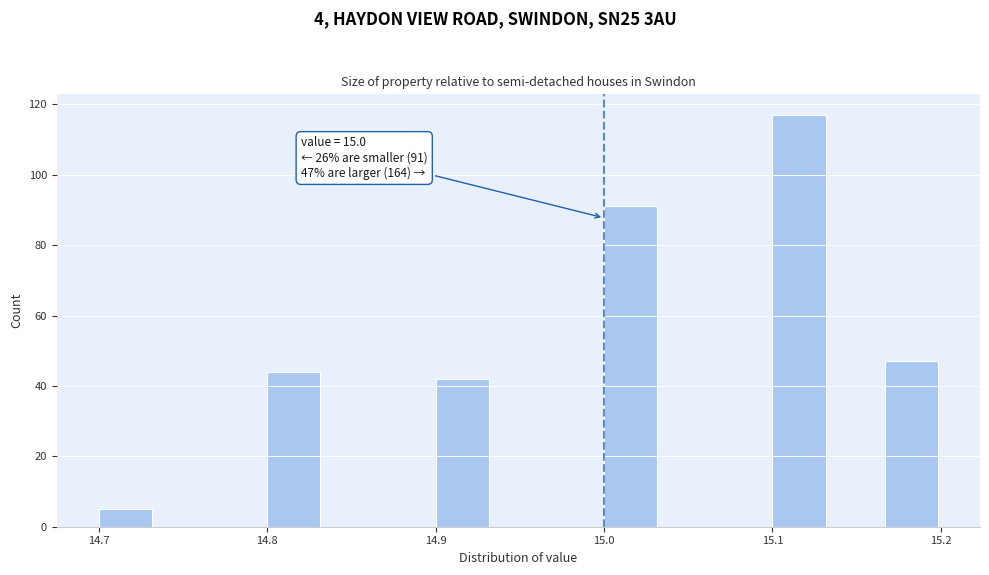

Read against the x-axis, roughly where is the centre of the tallest bar?

15.12